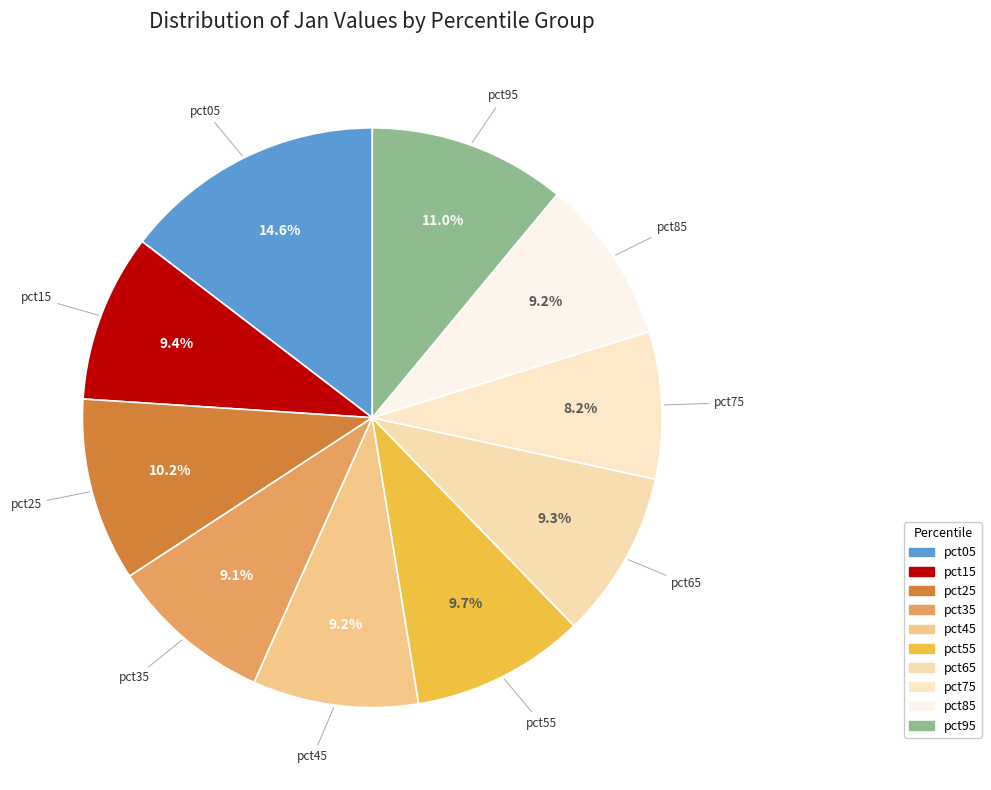

Rank the categories by value from lowest to highest.

pct75, pct35, pct85, pct45, pct65, pct15, pct55, pct25, pct95, pct05